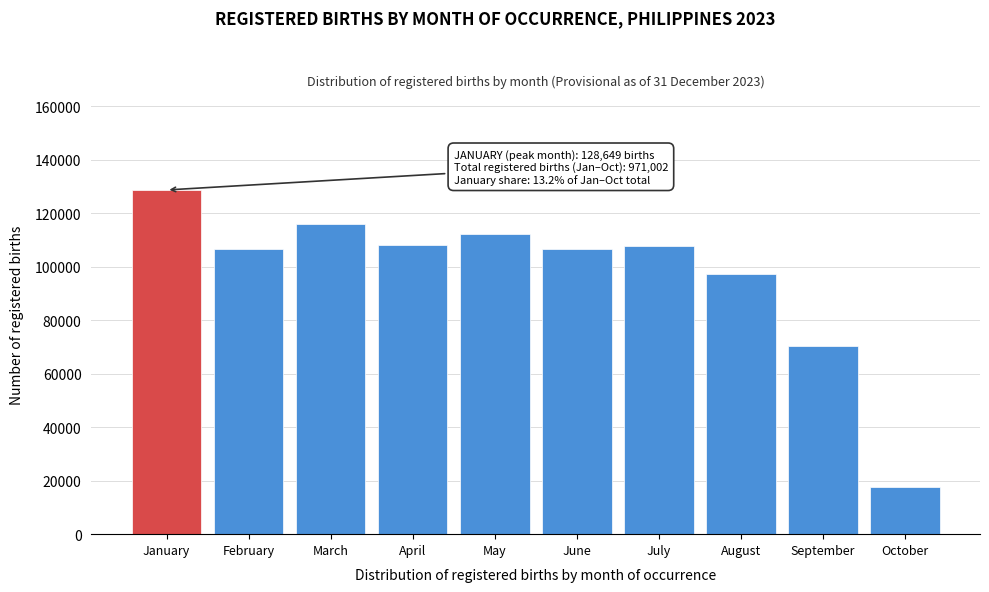

What is the sum of the values at May and March?

227952